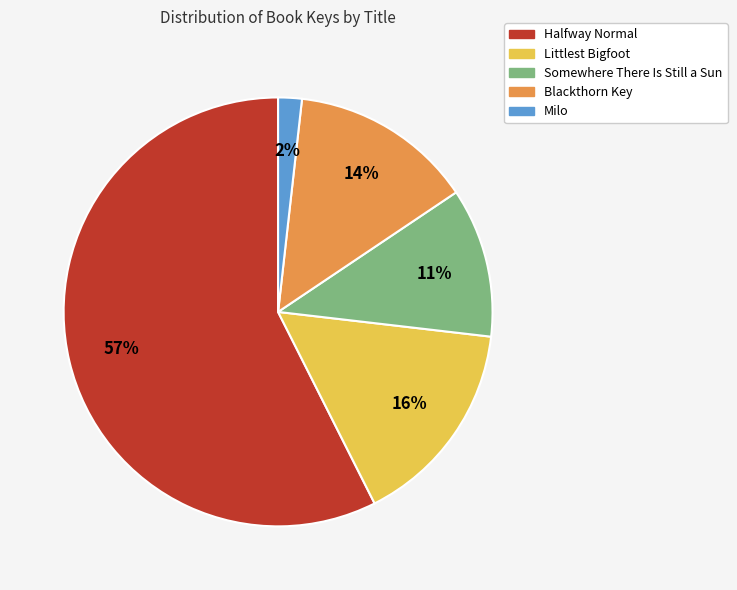

Combined, do Halfway Normal and Littlest Bigfoot account for over 50%?

Yes